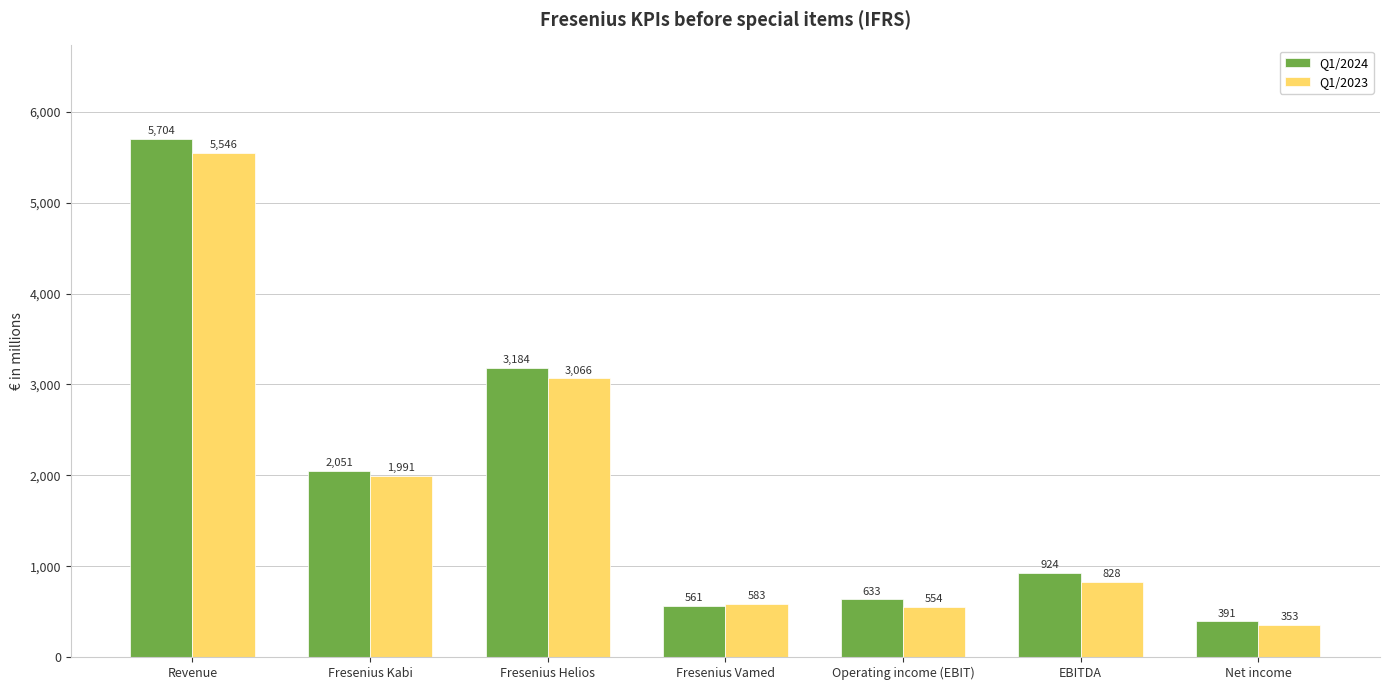

Reading right to left, list all the values displayed in this chart.

Q1/2024: Net income=391	EBITDA=924	Operating income (EBIT)=633	Fresenius Vamed=561	Fresenius Helios=3184	Fresenius Kabi=2051	Revenue=5704
Q1/2023: Net income=353	EBITDA=828	Operating income (EBIT)=554	Fresenius Vamed=583	Fresenius Helios=3066	Fresenius Kabi=1991	Revenue=5546